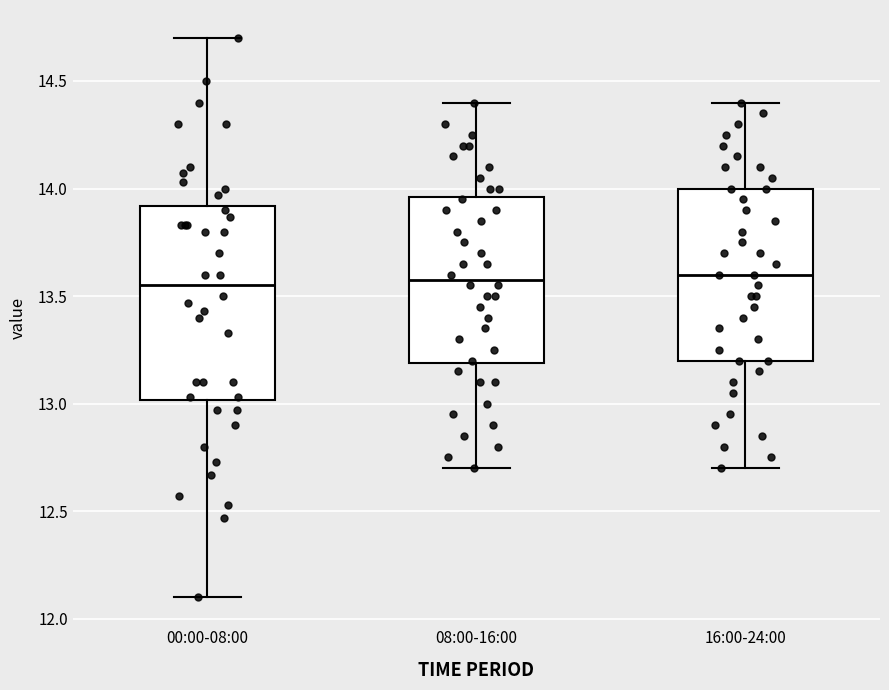

Where does the median line of the box for 00:00-08:00 sit on the y-axis? The values are not printed on the chart, so give them approximately, as read against the axis.

13.55